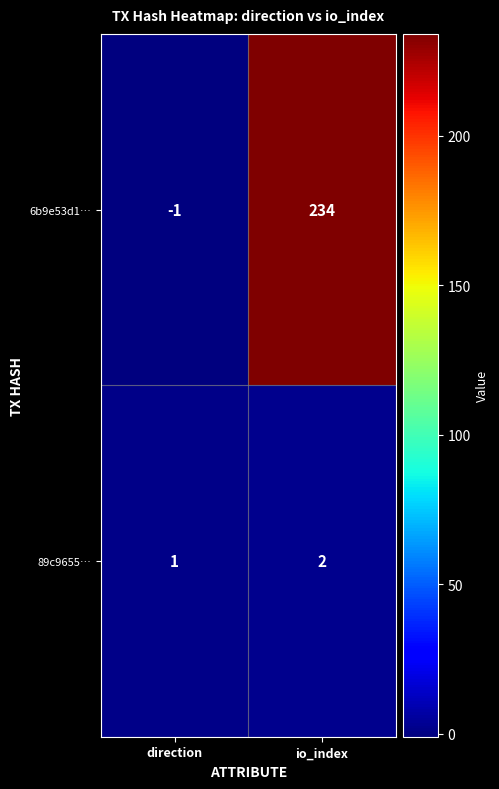

True or false: 89c9655… has a value of 0 at direction.

False